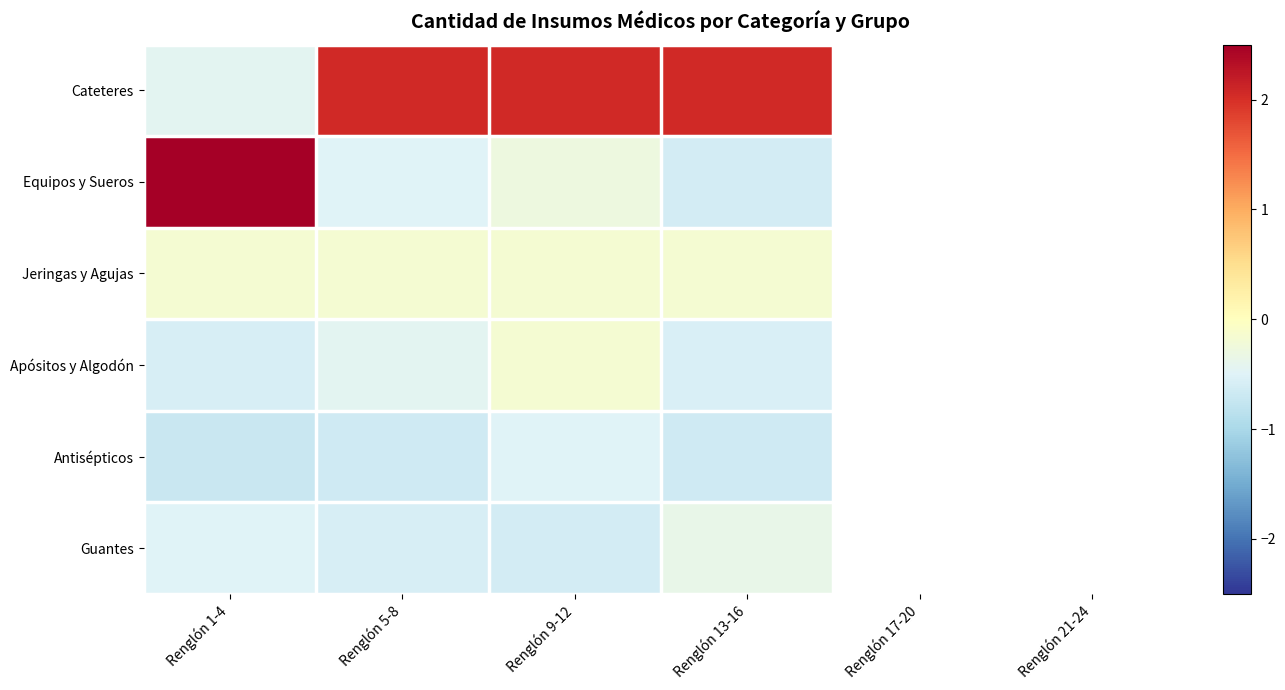

How many categories are shown in the chart?

4